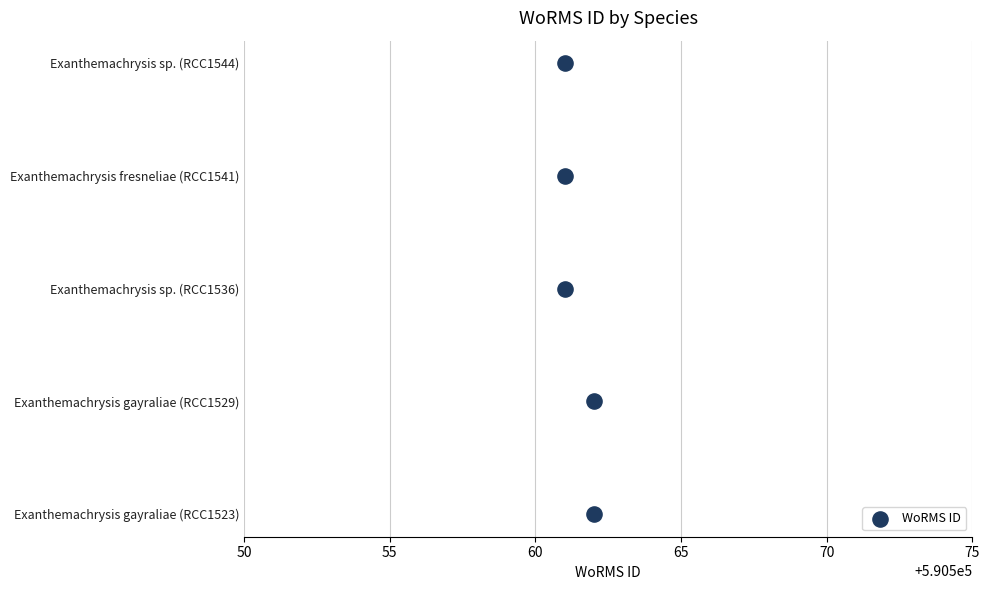

Between 70 and 60, which is larger?

70